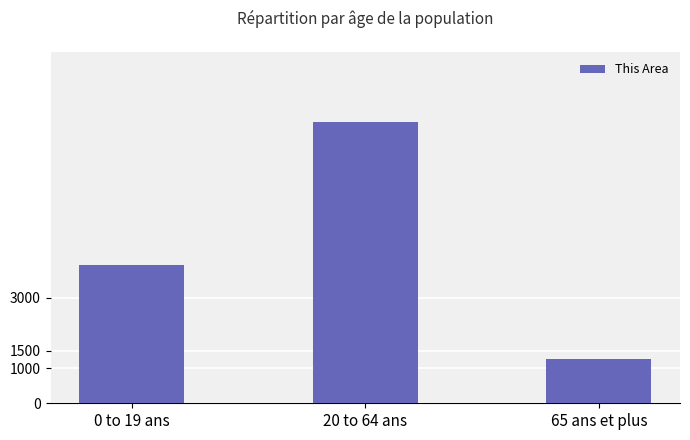

The value at 65 ans et plus is 1270. True or false?

True